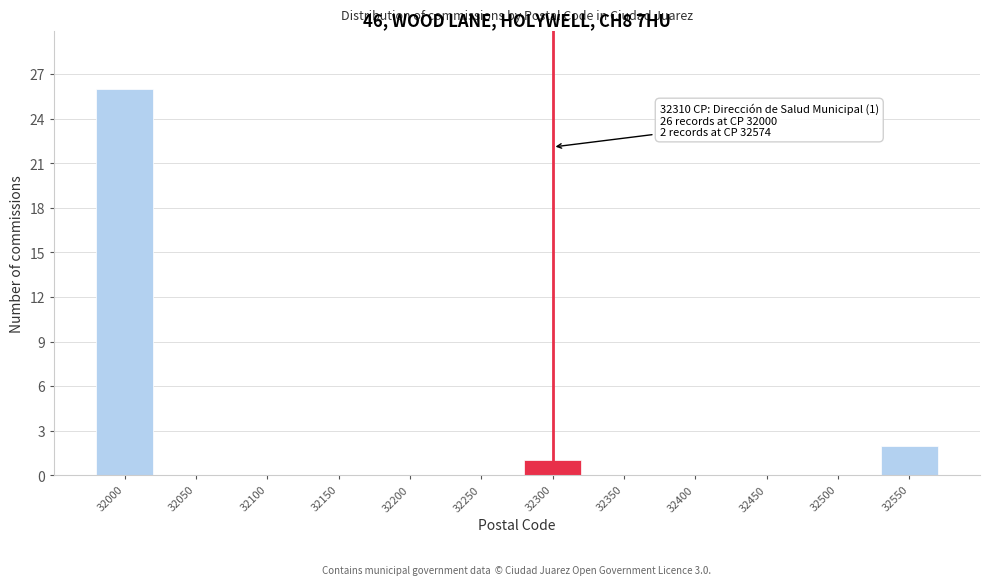

Reading left to right, extract all data points from this chart.

32000=26	32050=0	32100=0	32150=0	32200=0	32250=0	32300=1	32350=0	32400=0	32450=0	32500=0	32550=2